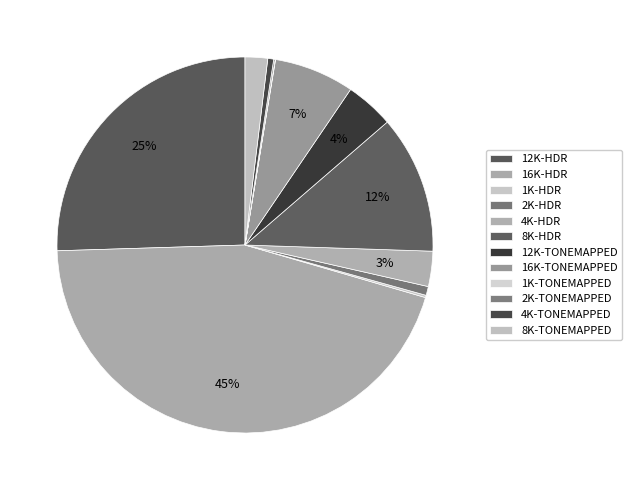

True or false: 16K-HDR accounts for 33% of the total.

False